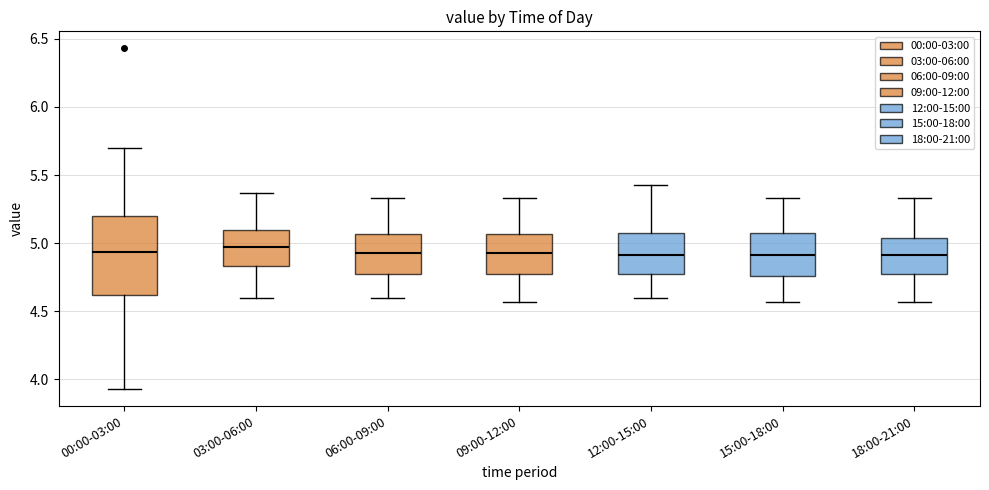

Comparing the boxes themselves (not the whiskers), which one is the tallest?

00:00-03:00